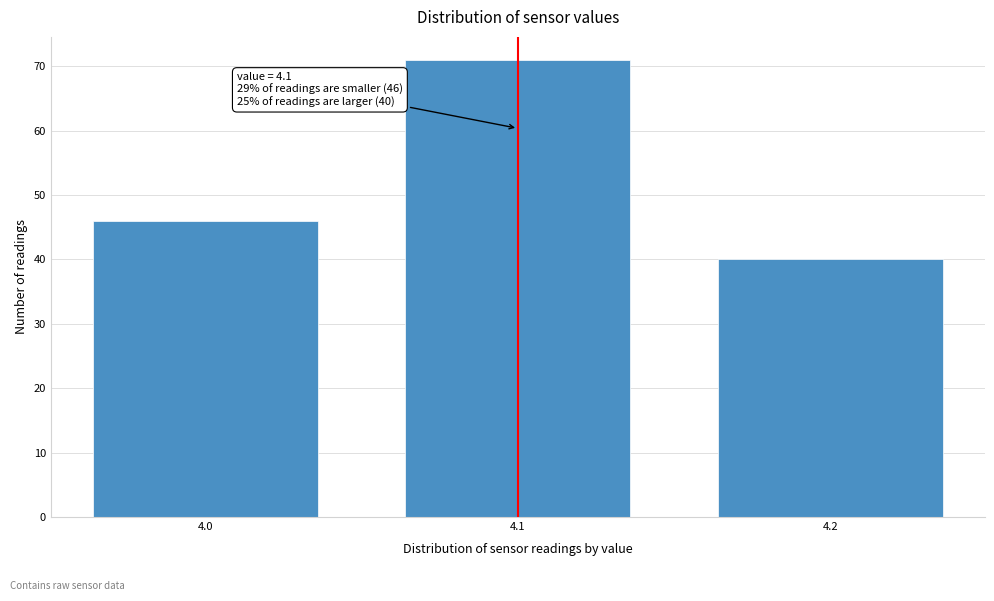

Which range on the x-axis has the tallest bar?

4.05 to 4.15